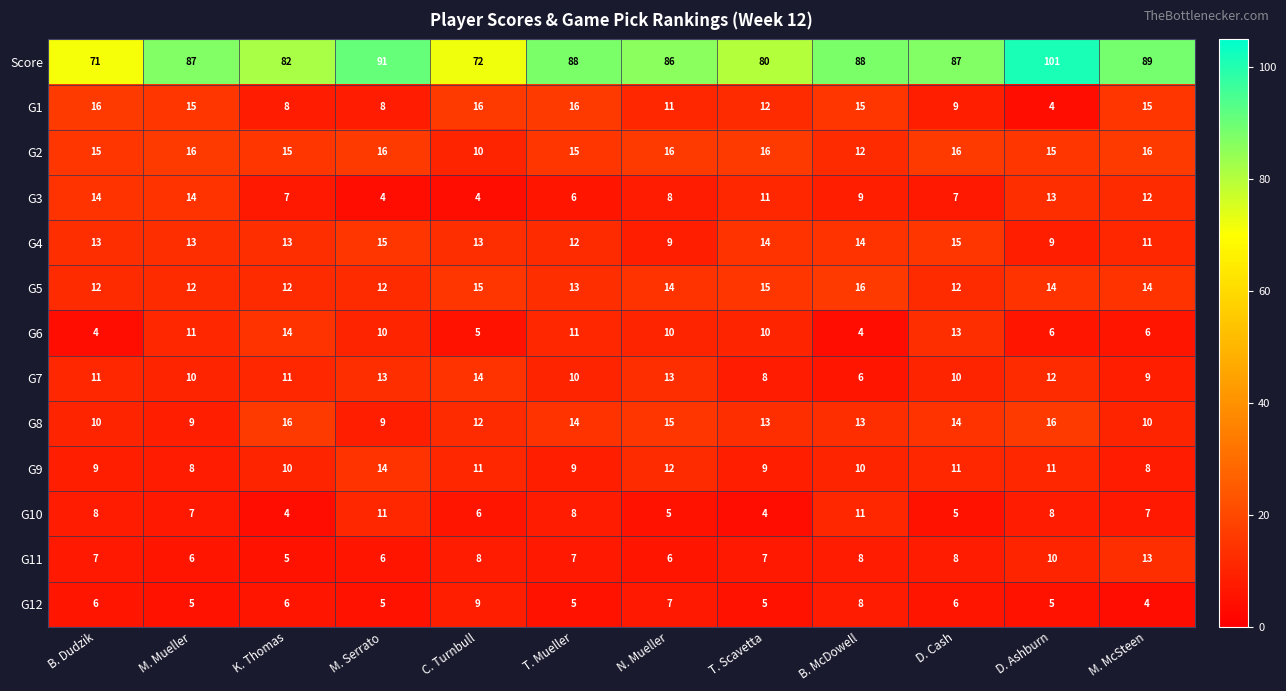

Which series has the widest spread of values?

Score